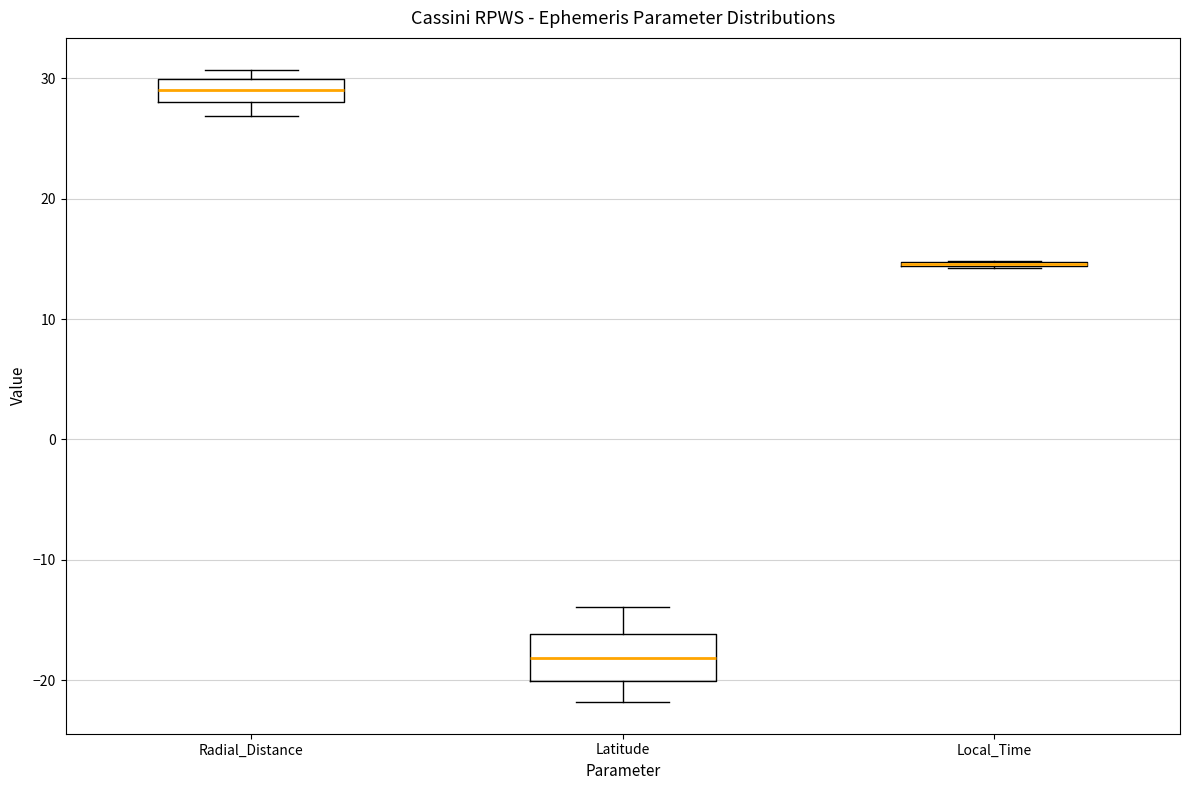

Where is the upper edge of the box for Latitude on the y-axis? The values are not printed on the chart, so give them approximately, as read against the axis.

-16